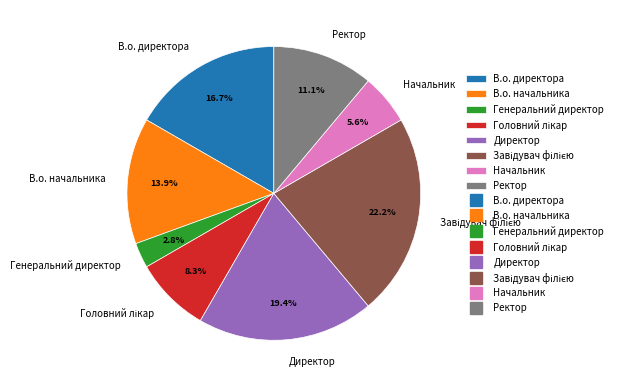

Is there a majority slice in this chart?

No